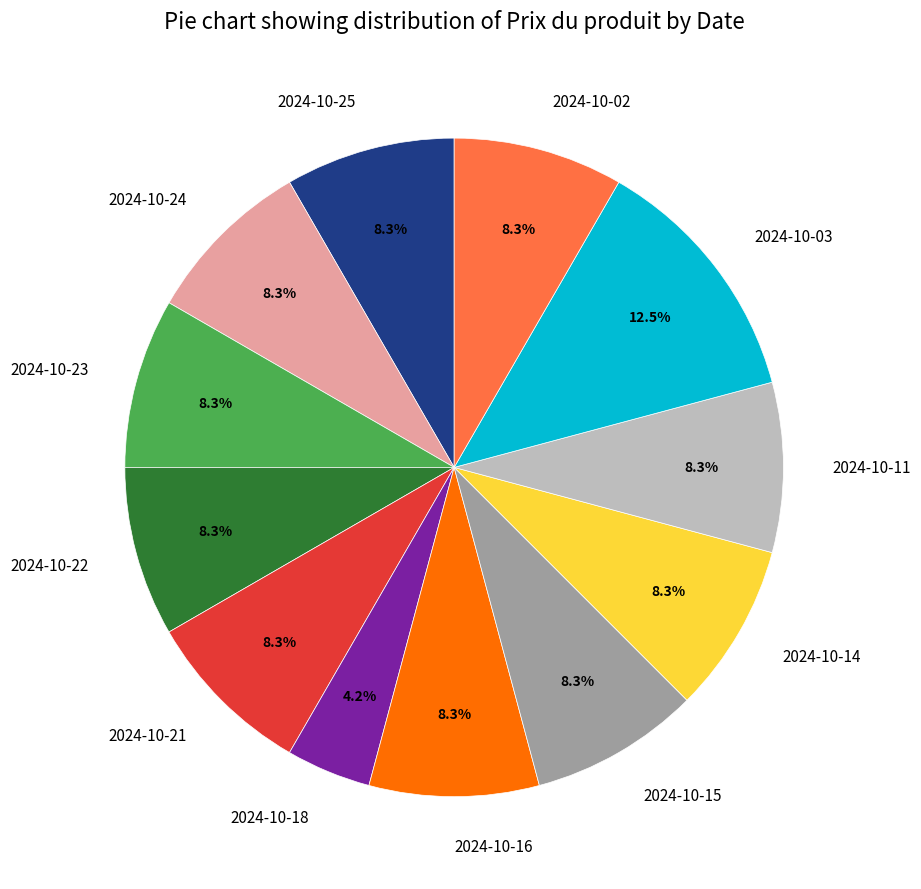

The 2024-10-23 slice represents 8% of the pie. True or false?

True